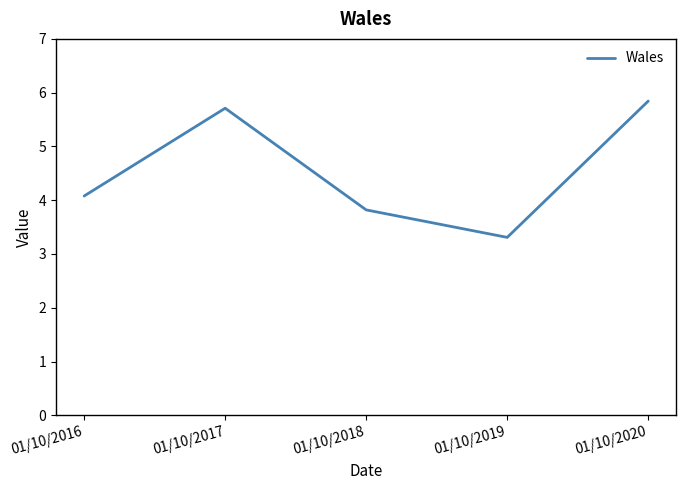

At which label does the data first exceed 4?

01/10/2016